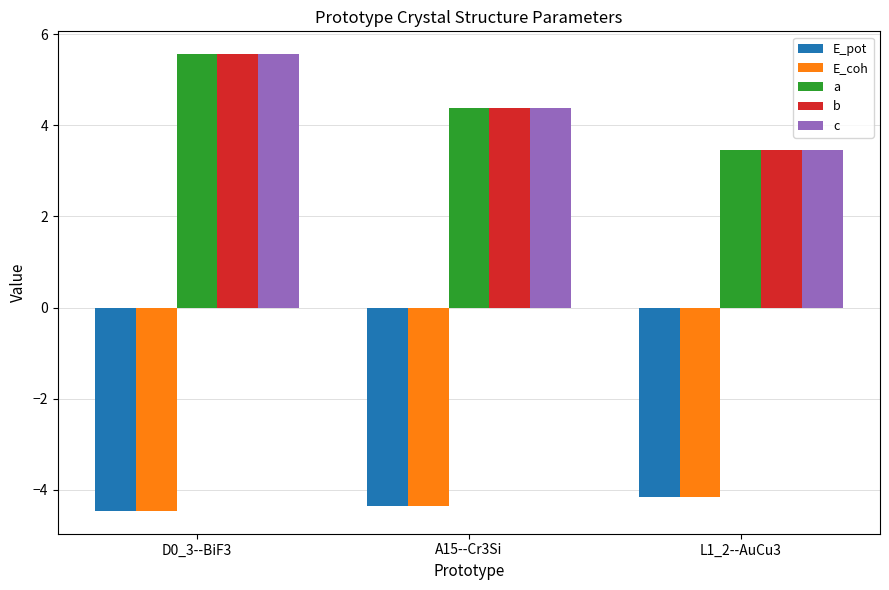

At which label does E_pot reach its peak?

L1_2--AuCu3